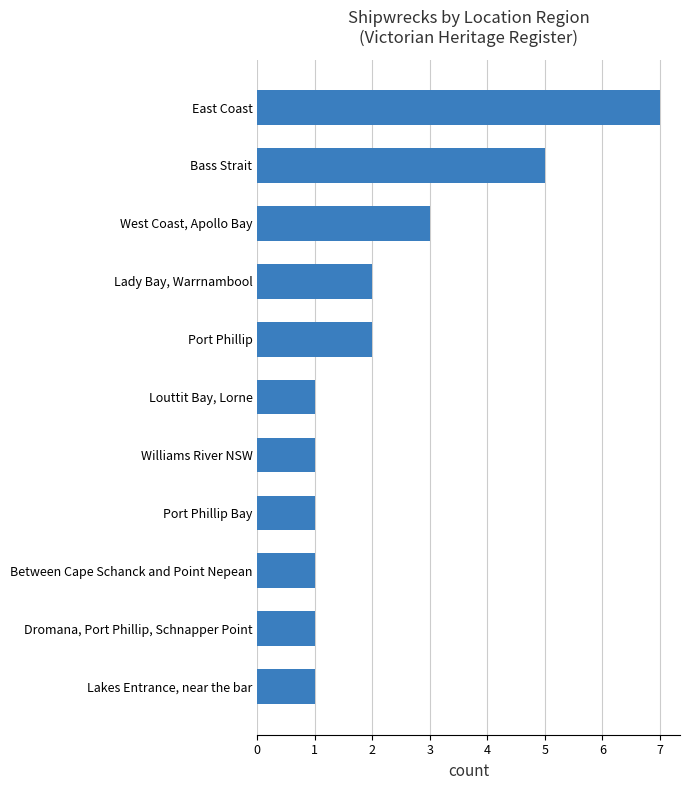

Which has a higher value, East Coast or Port Phillip Bay?

East Coast